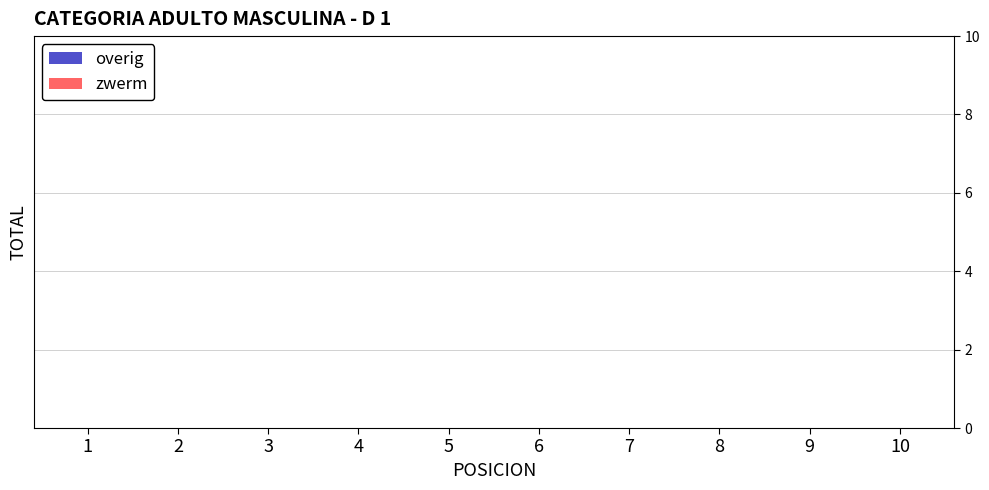

What is the value of the zwerm bar at the 1st from the left?

1